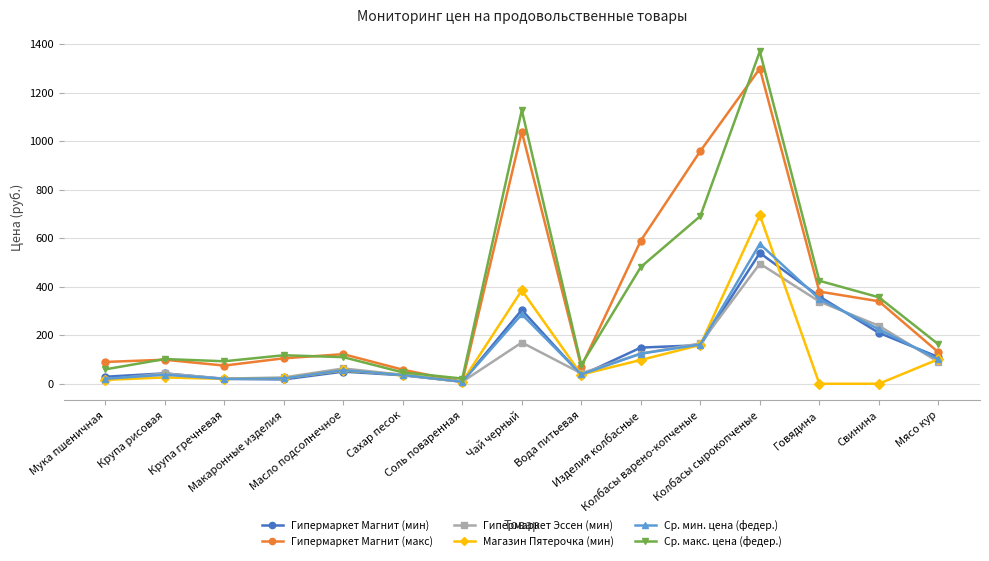

Which series has the widest spread of values?

Ср. макс. цена (федер.)